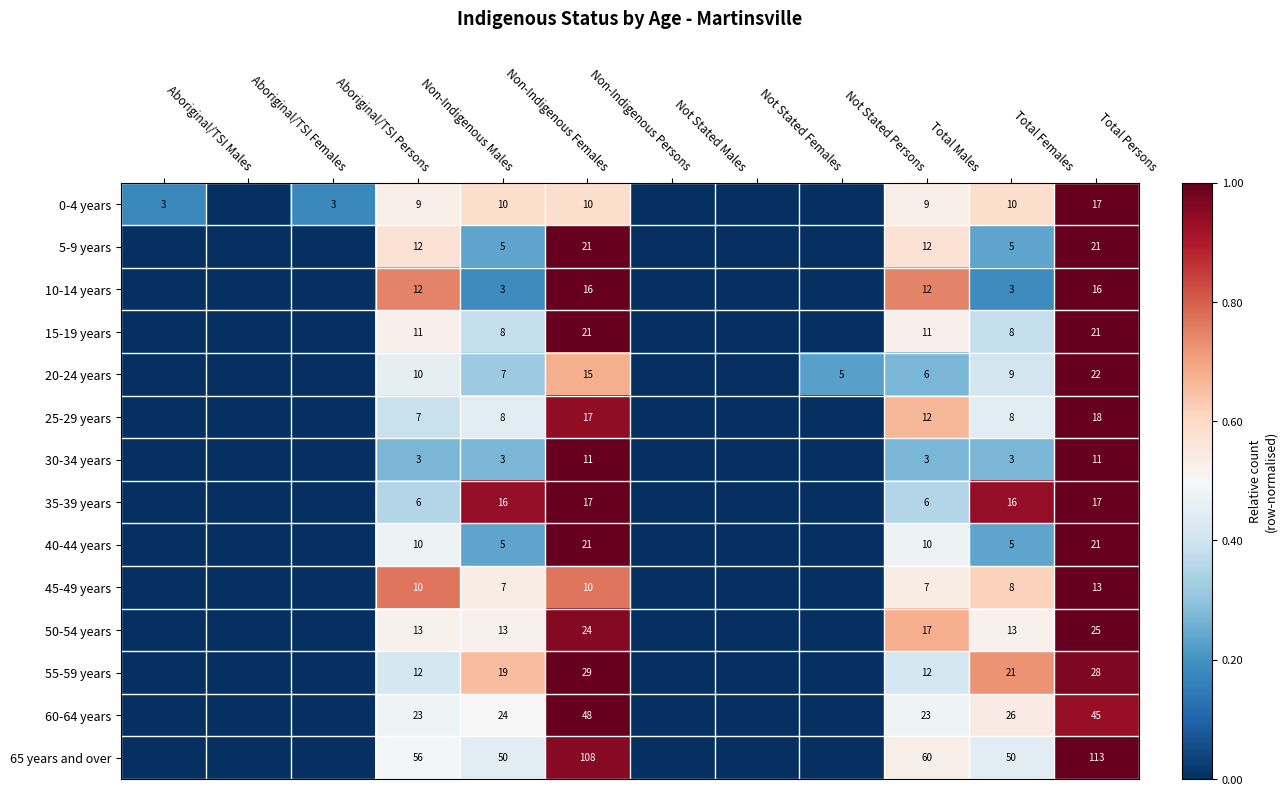

What is the total value across all series at Total Persons?

388